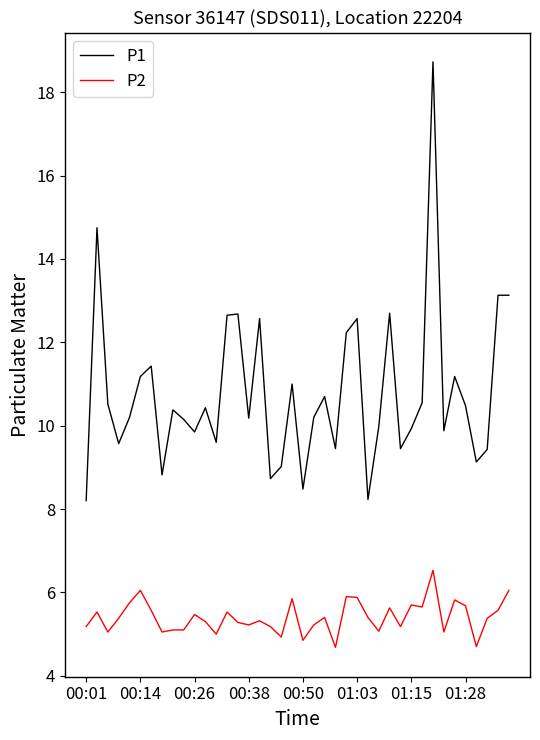

List the series in order of their peak value, highest first.

P1, P2